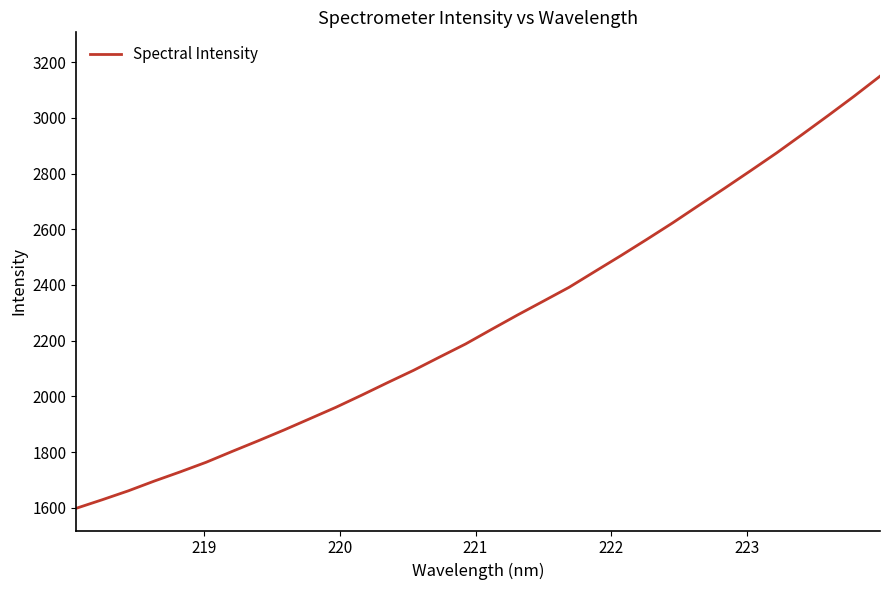

What is the minimum value shown in the chart?

1598.7